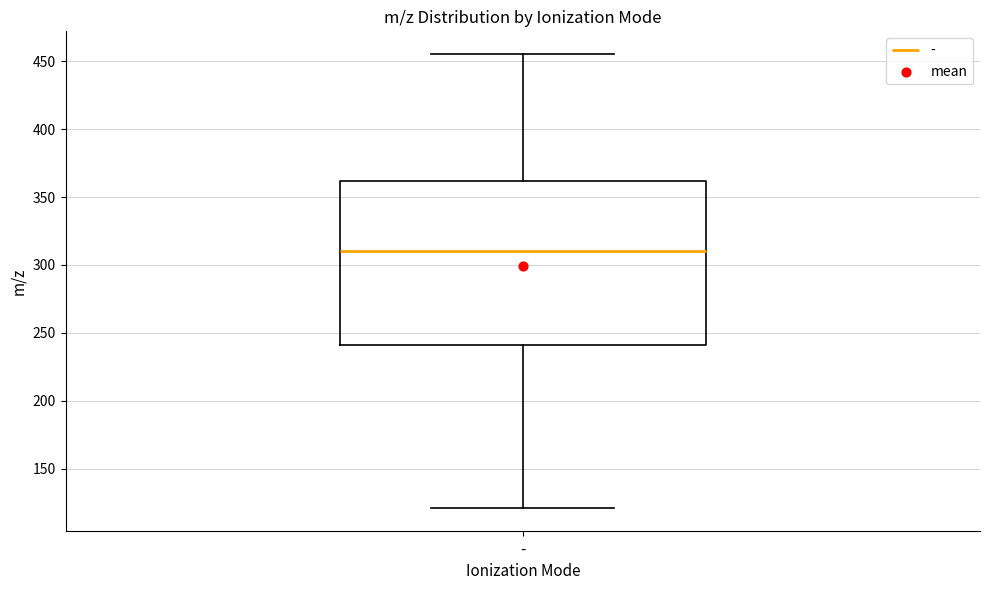

Where is the upper edge of the box for - on the y-axis? The values are not printed on the chart, so give them approximately, as read against the axis.

360